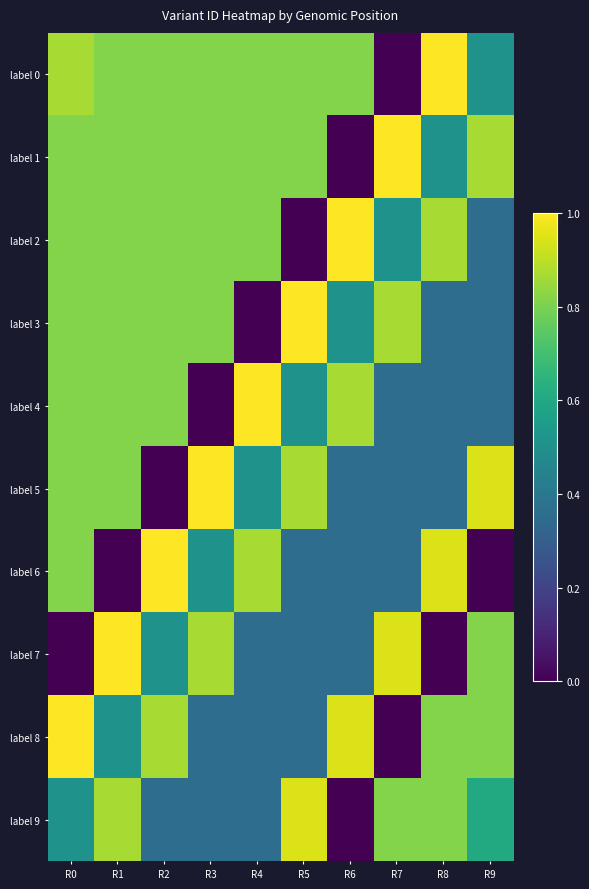

How many series are shown in this chart?

10